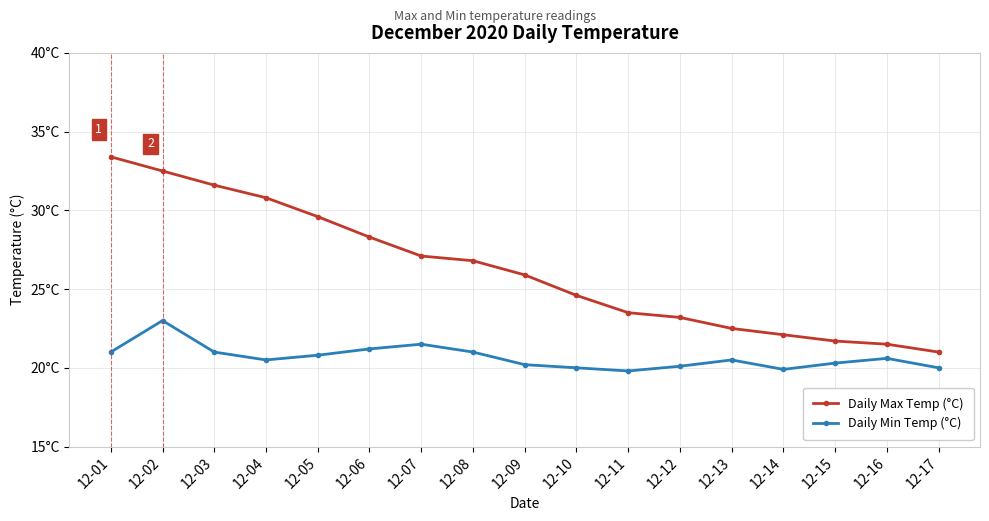

What are all the series names shown in the legend?

Daily Max Temp (°C), Daily Min Temp (°C)